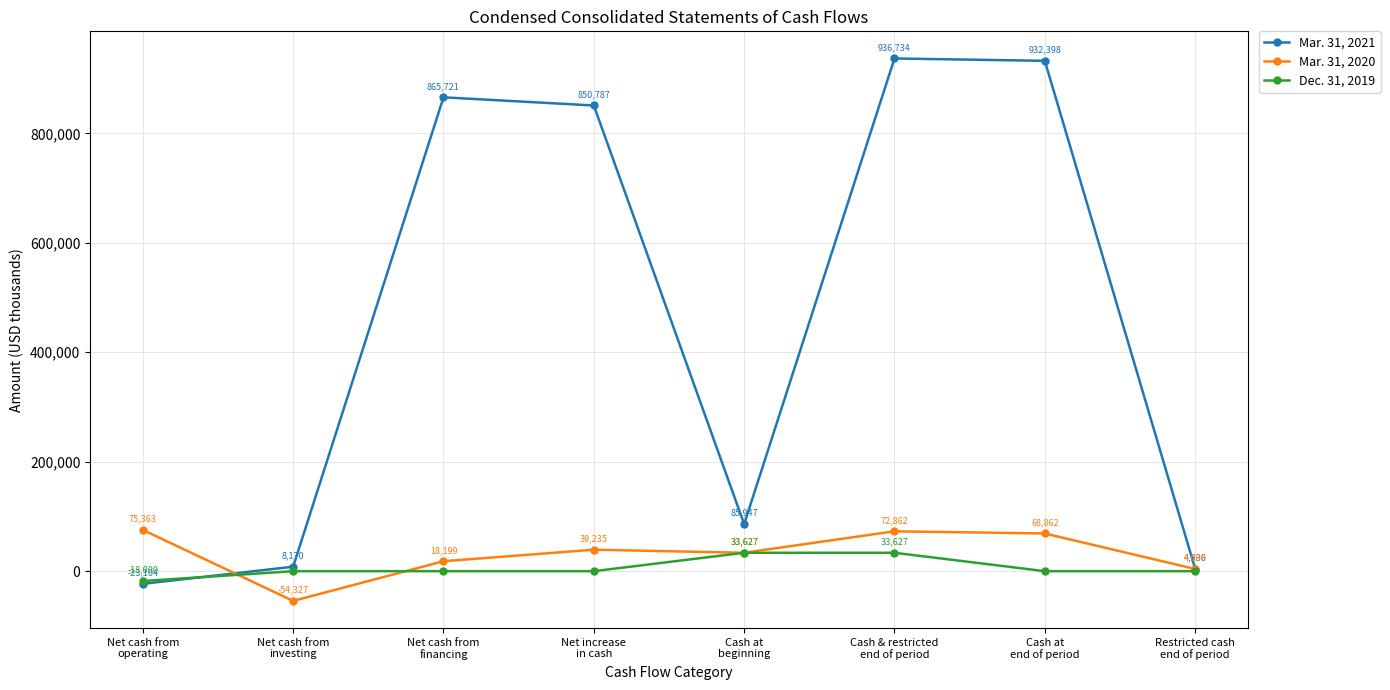

What position from the right is Cash at
end of period?

2